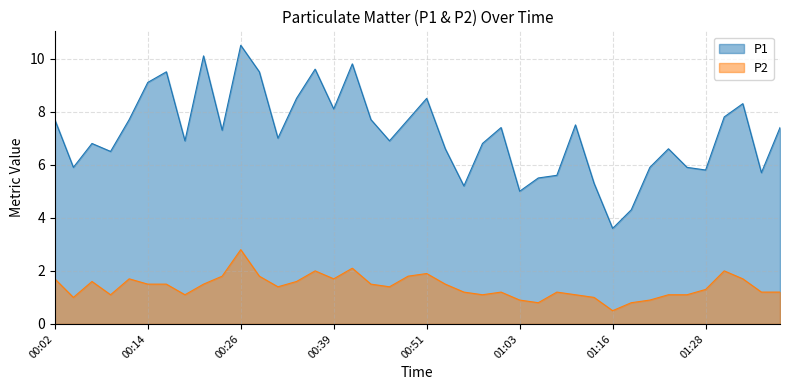

Is the value of P1 at 01:06 greater than the value of P2 at 01:35?

Yes